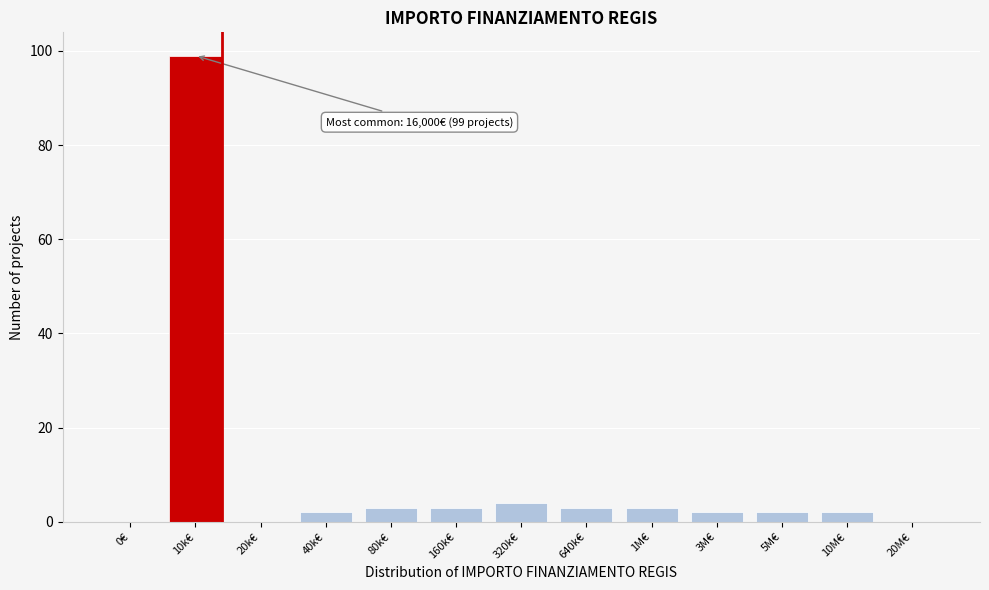

Reading left to right, what are all the values shown in this chart?

0€=0	10k€=99	20k€=0	40k€=2	80k€=3	160k€=3	320k€=4	640k€=3	1M€=3	3M€=2	5M€=2	10M€=2	20M€=0